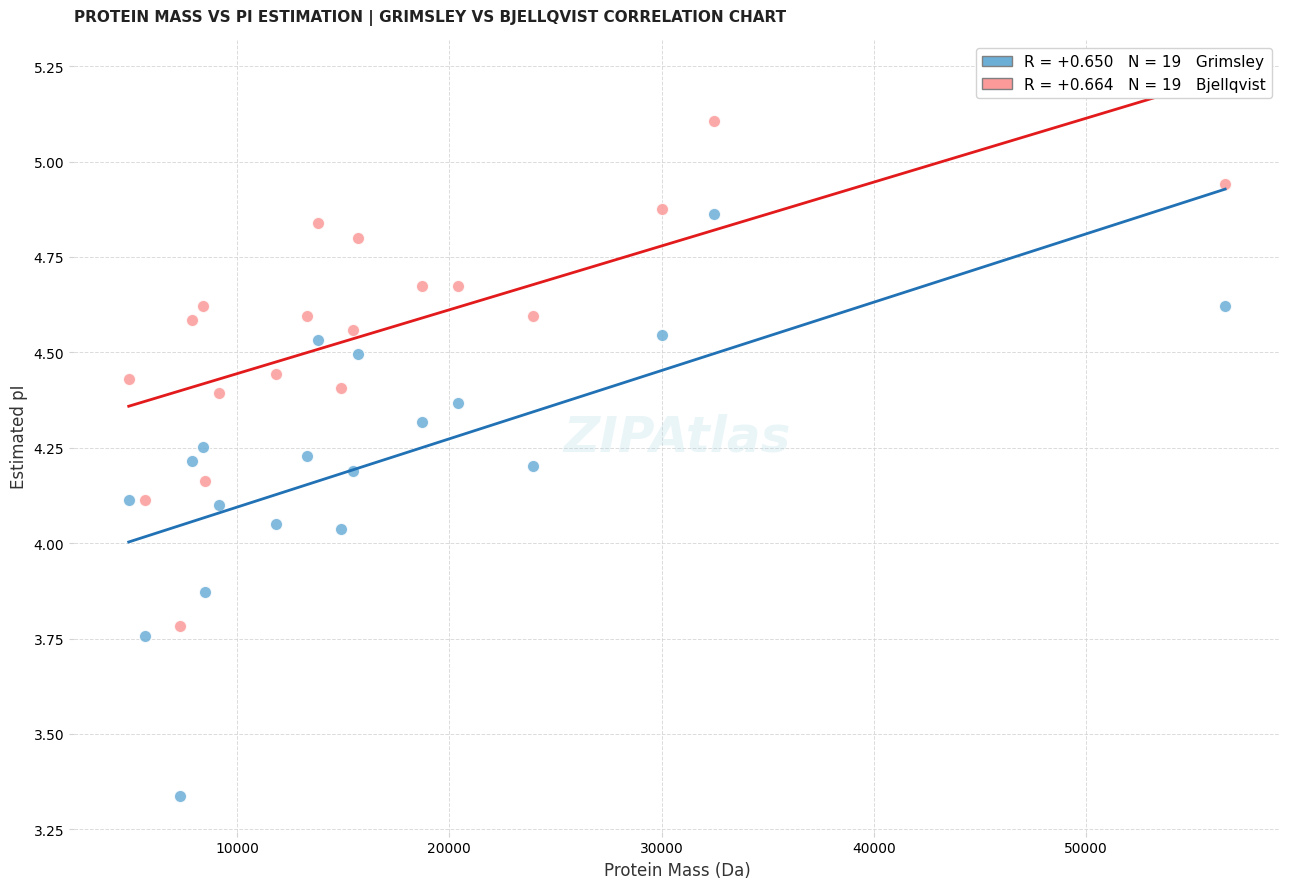

Across all data points, what is the range of X values (max minus min)?

51638.4